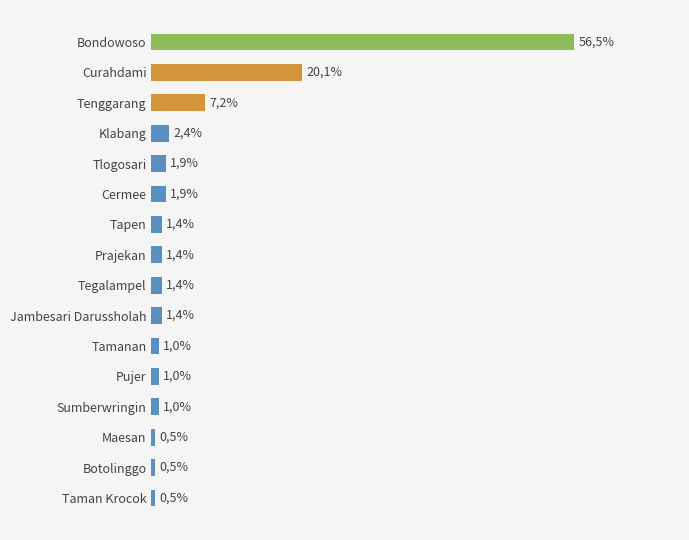

Are the bars horizontal?

Yes